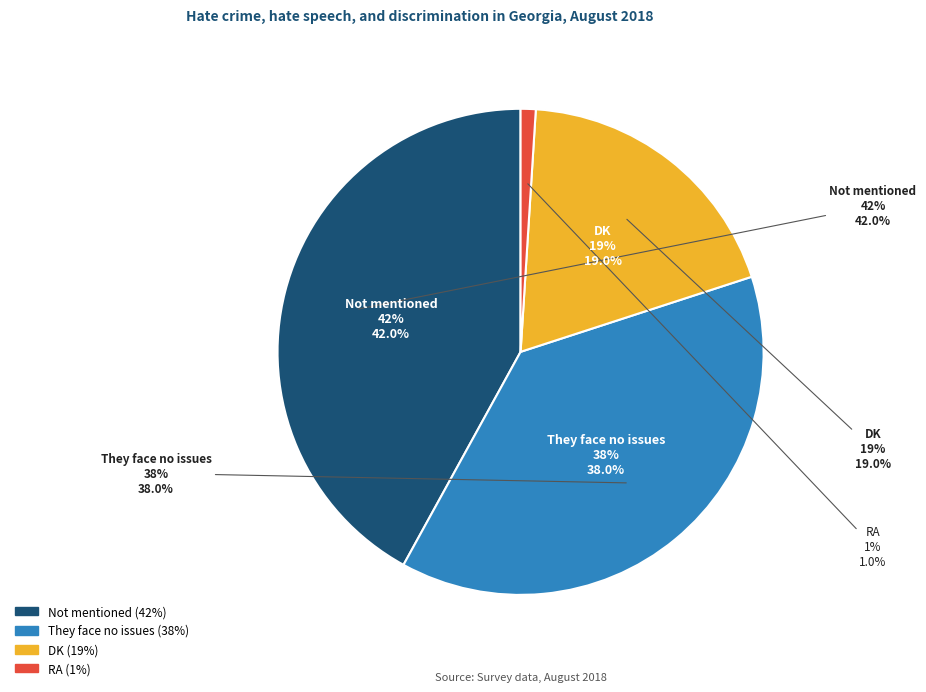

To the nearest percent, what percentage of the pie is Not mentioned?

42%